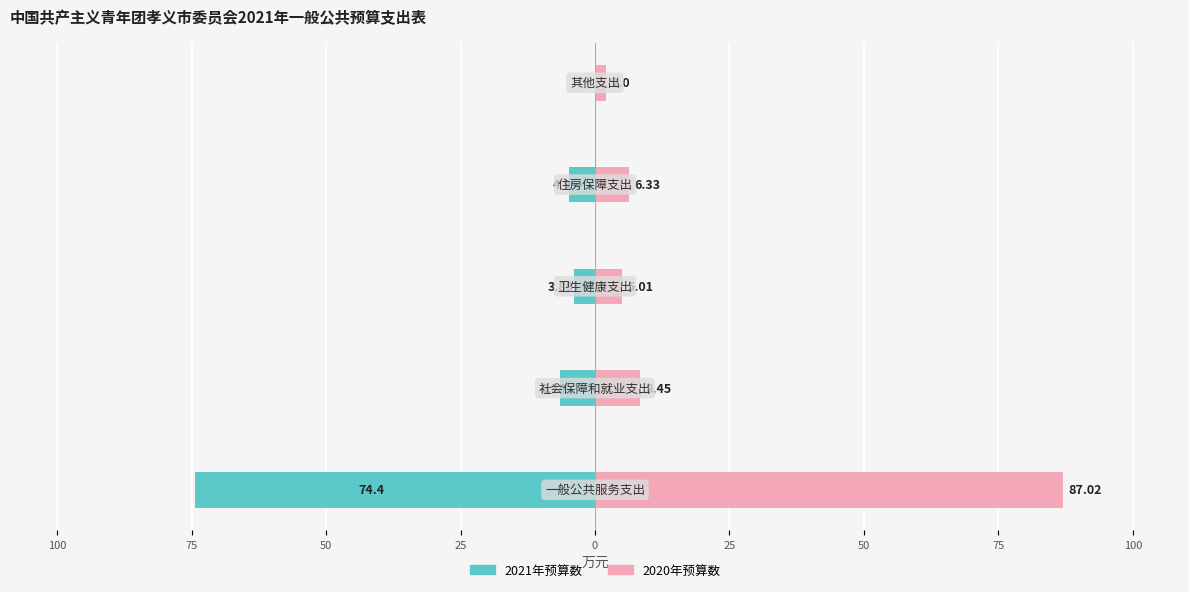

What are all the series names shown in the legend?

2021年预算数, 2020年预算数